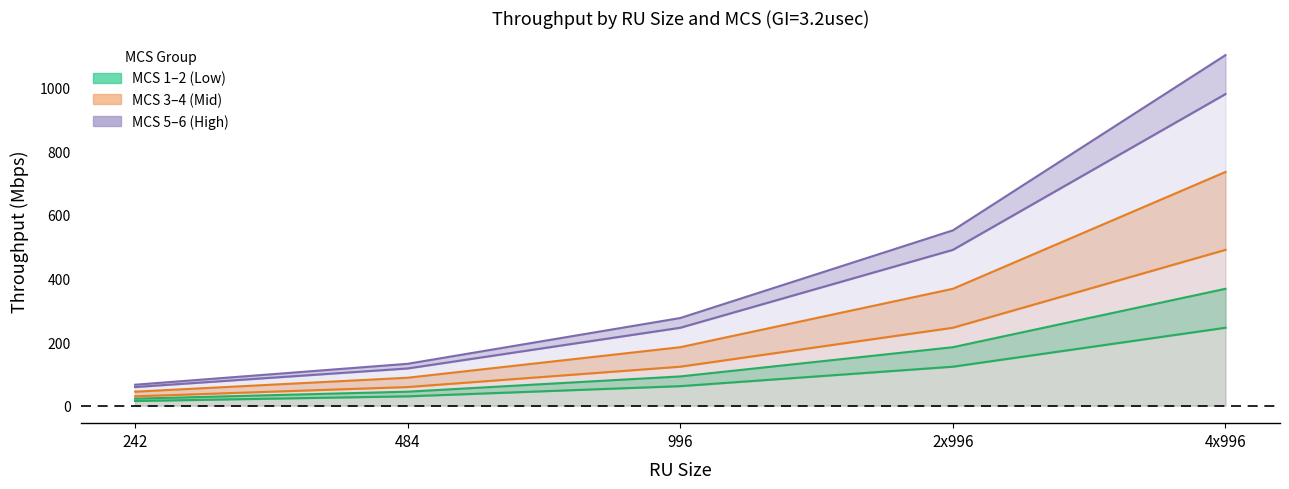

At 996, list the series in order from smallest to largest.

MCS 1, MCS 2, MCS 3, MCS 4, MCS 5, MCS 6